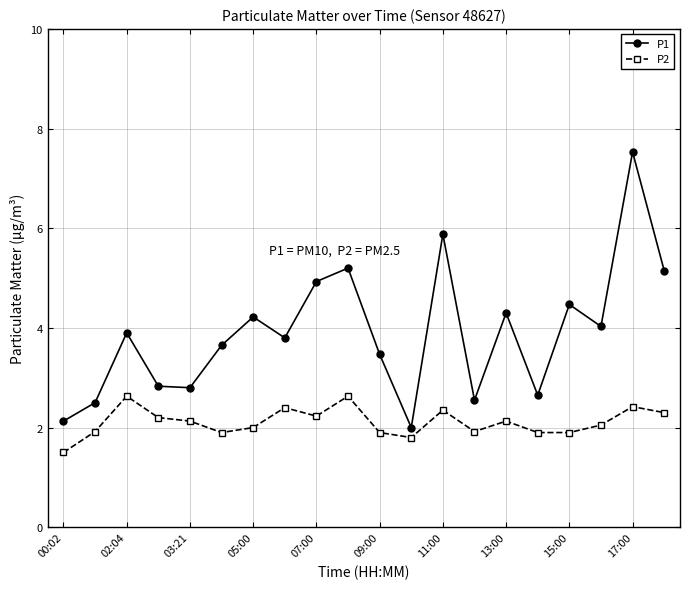

Which series has the largest total across all categories?

P1